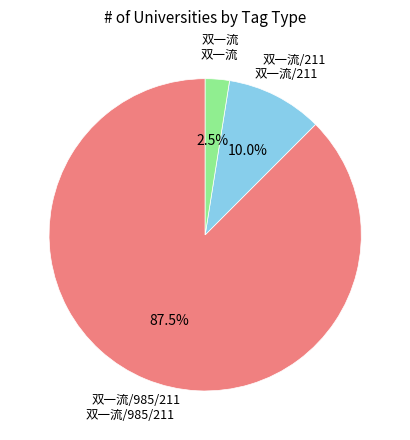

Is there any slice that represents more than half of the pie?

Yes